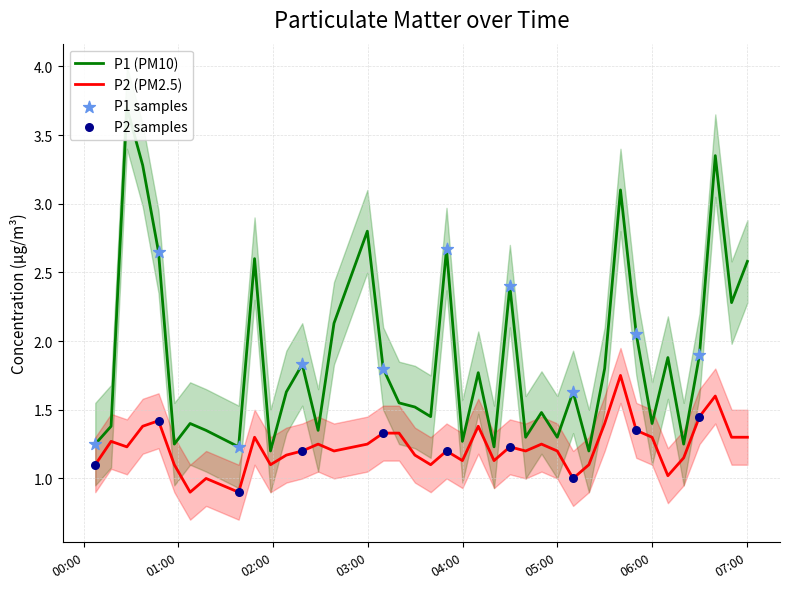

Which series contains the lowest Y value?

P2